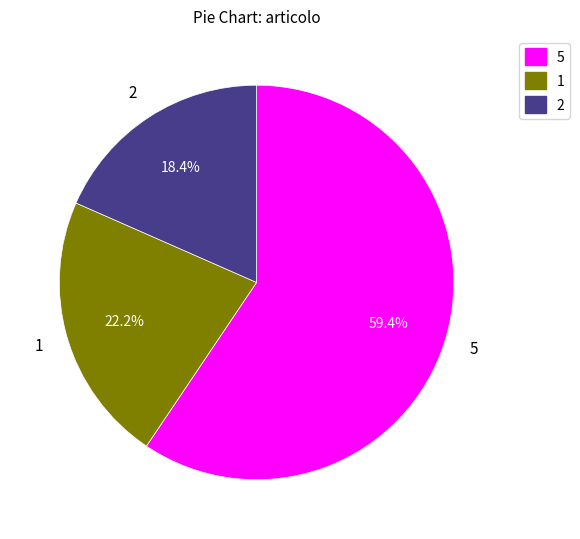

True or false: 5 accounts for 9% of the total.

False